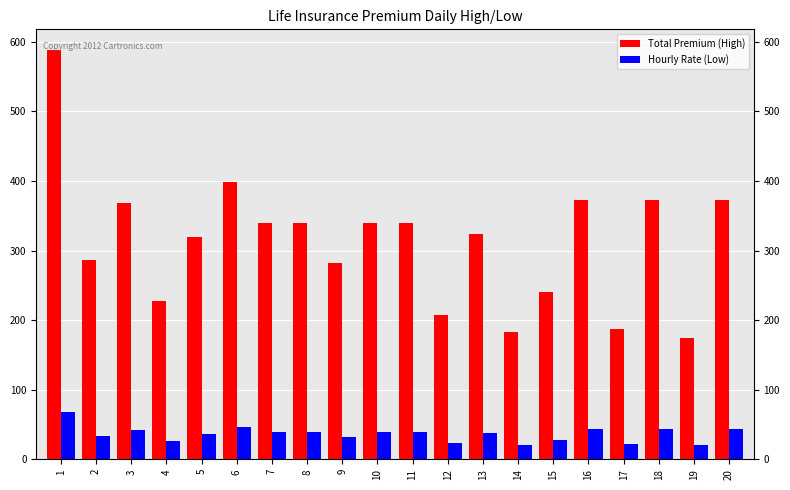

Which category has the highest value across all series?

1